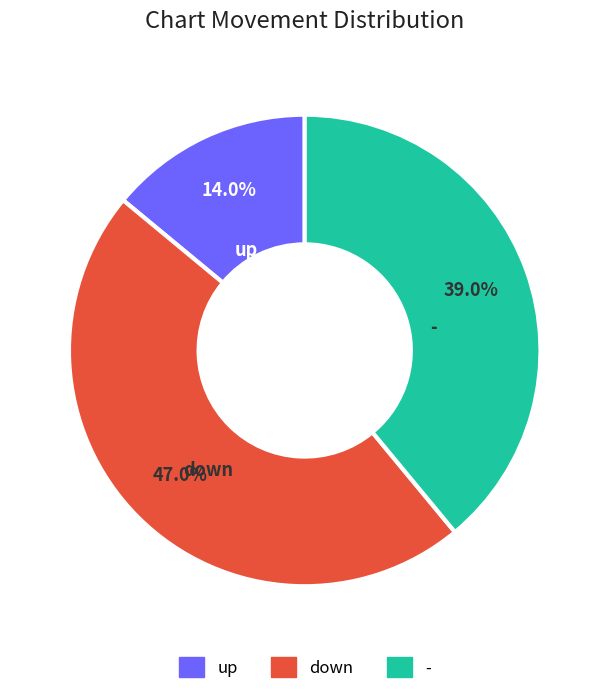

To the nearest percent, what portion does up represent?

14%